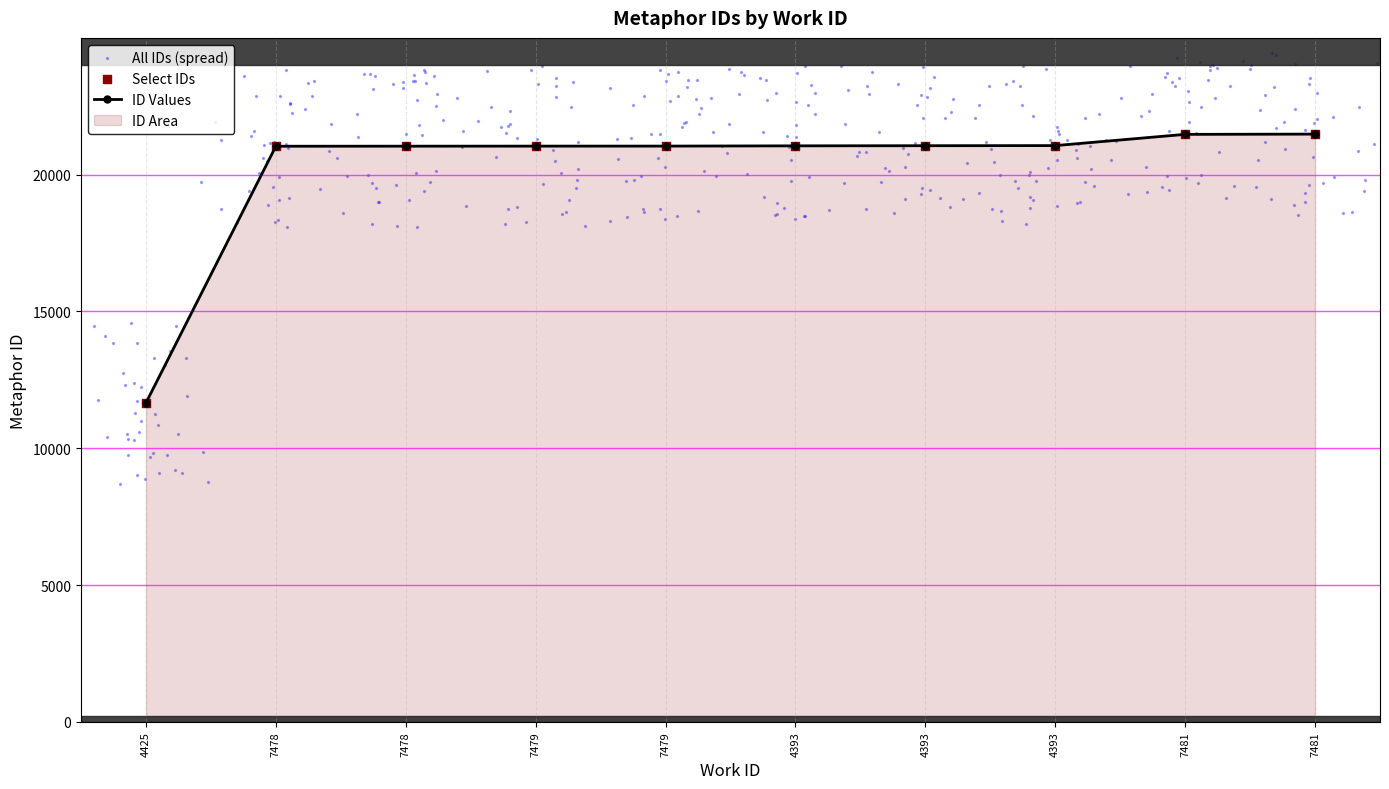

What is the change in value from 7478 to 7479?

+4